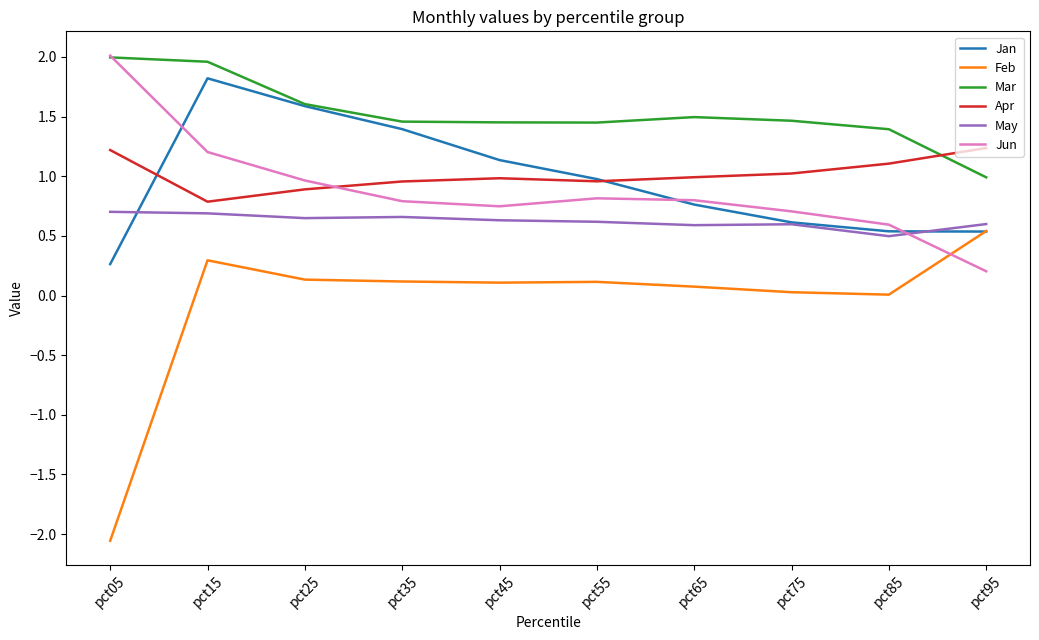

What is the total value across all series at pct45?

5.1